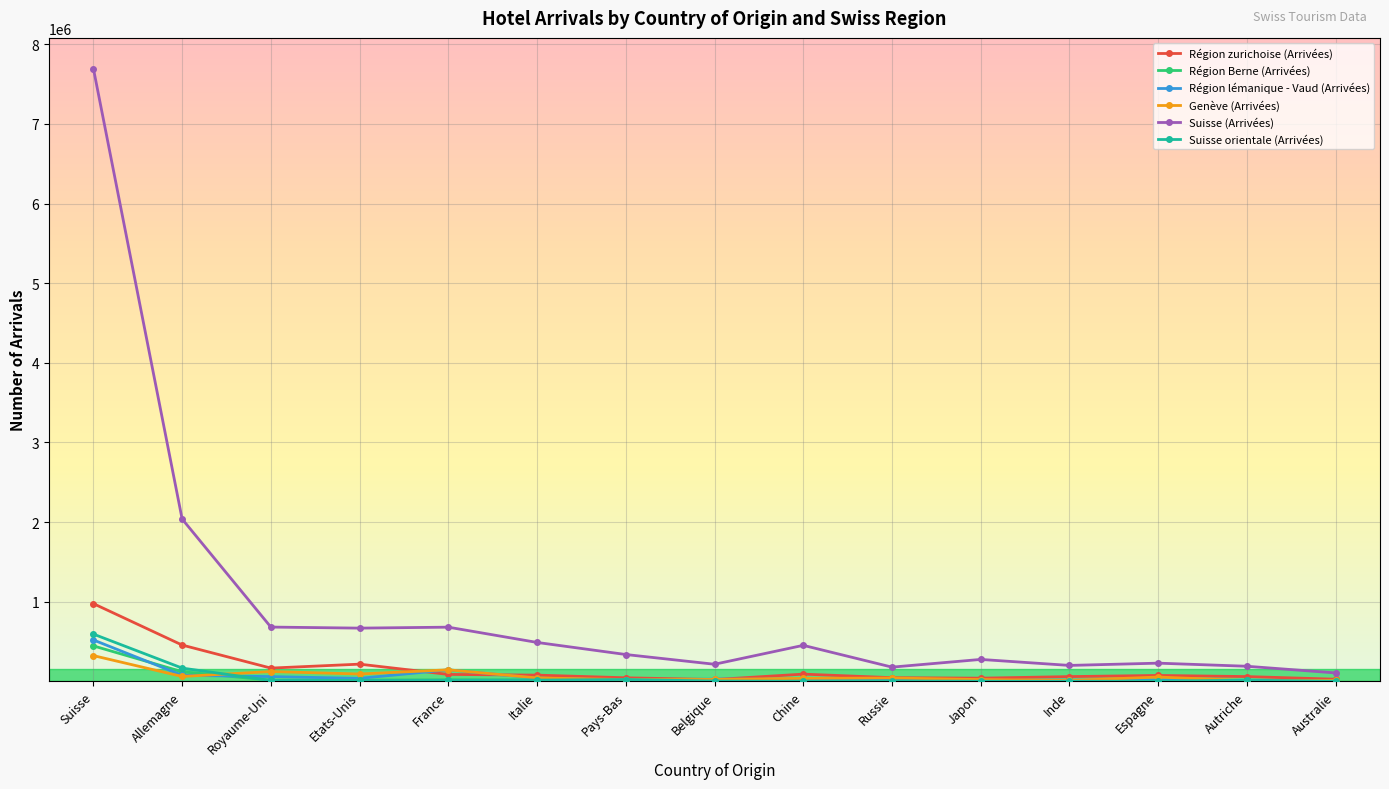

Which category has the highest value in the Région Berne (Arrivées) series?

Suisse